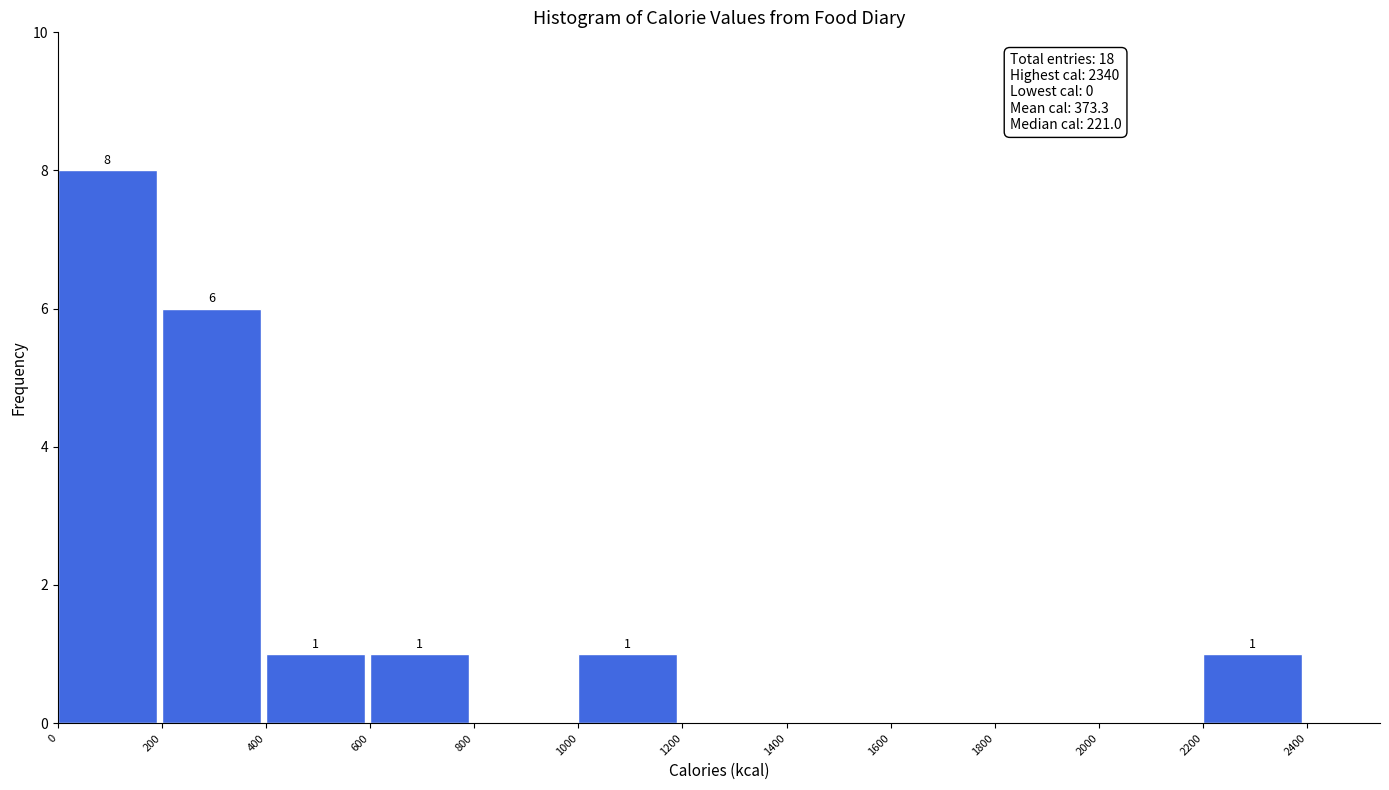

Which range on the x-axis has the tallest bar?

0 to 200